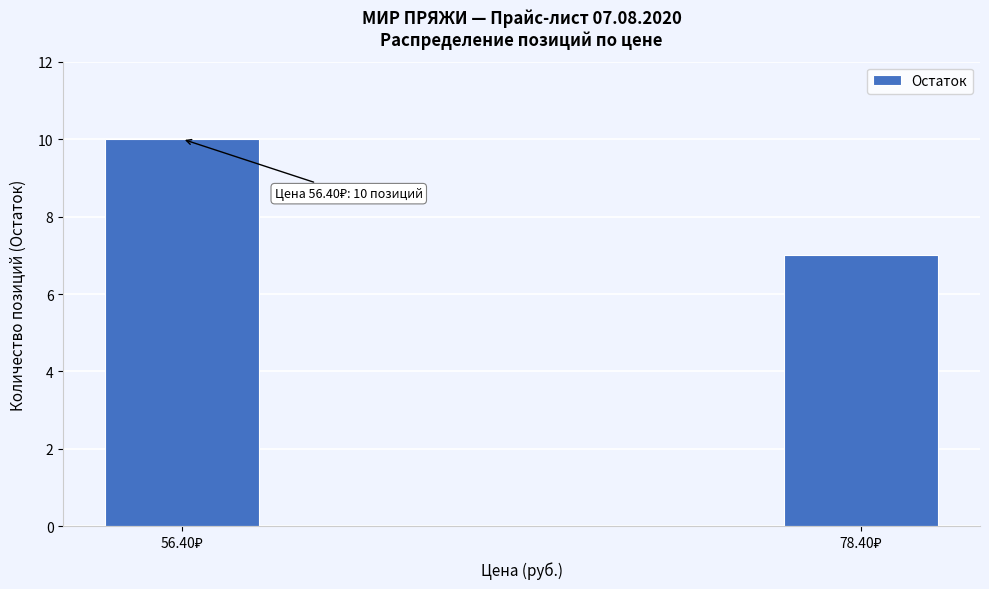

Reading left to right, list all the values displayed in this chart.

10	7